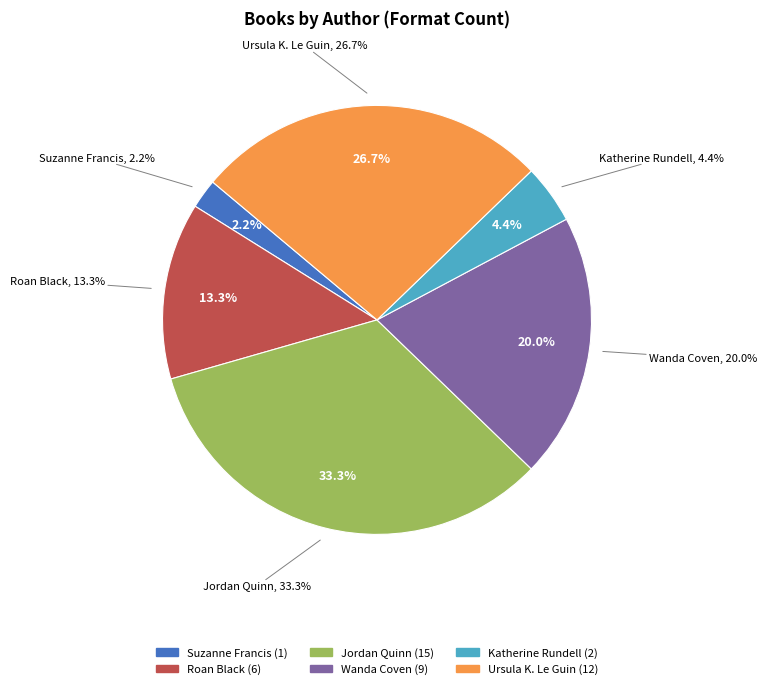

Does Jordan Quinn (2) represent more than half of the total?

No